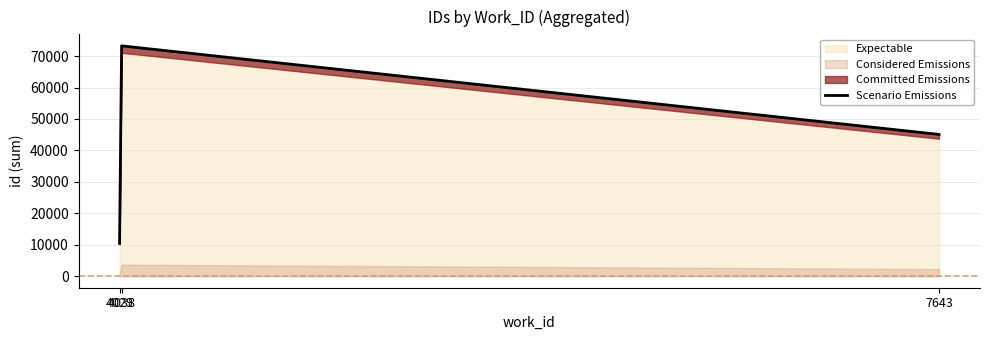

The value at 4029 is 10434. True or false?

True